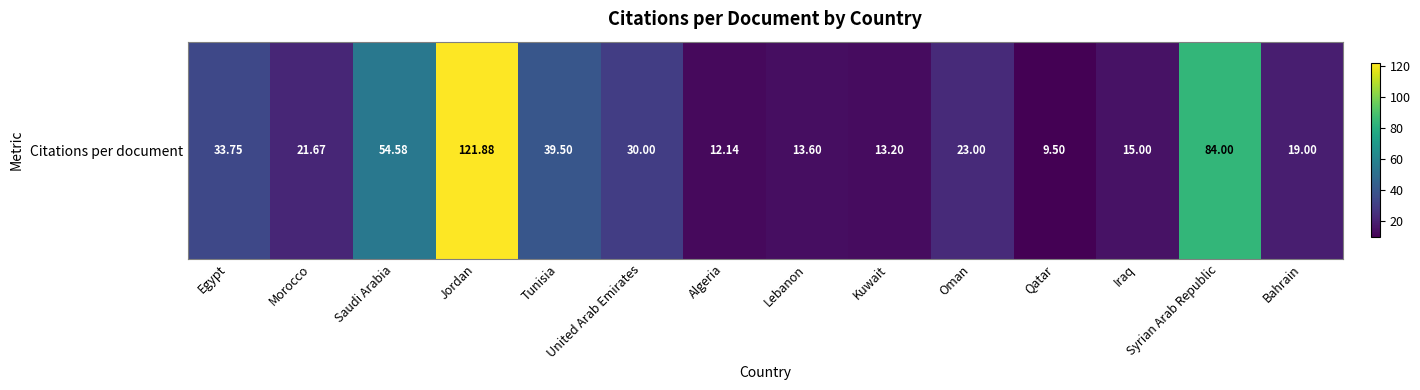

What is the smallest value displayed?

9.5